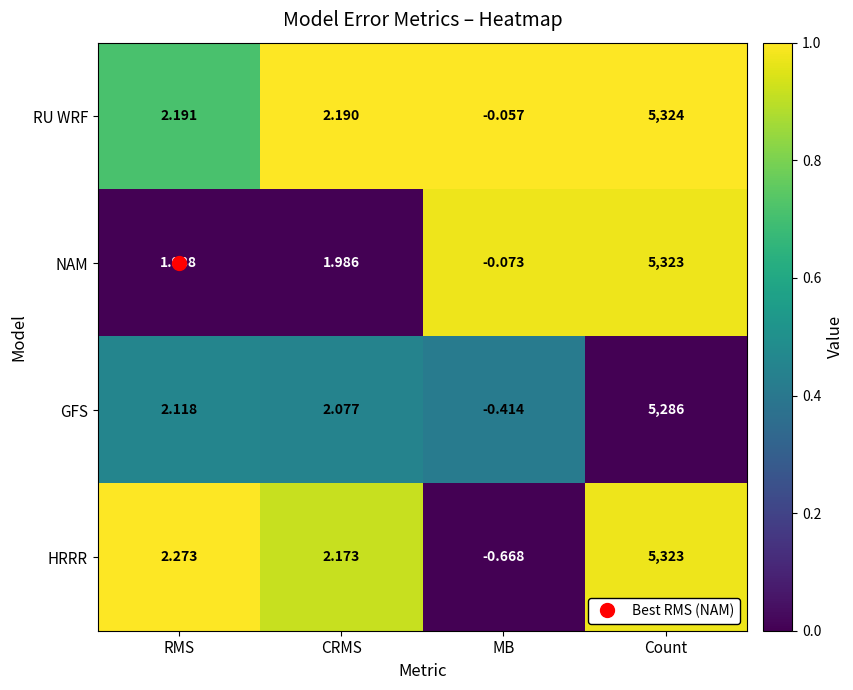

At MB, list the series in order from largest to smallest.

RU WRF, NAM, GFS, HRRR